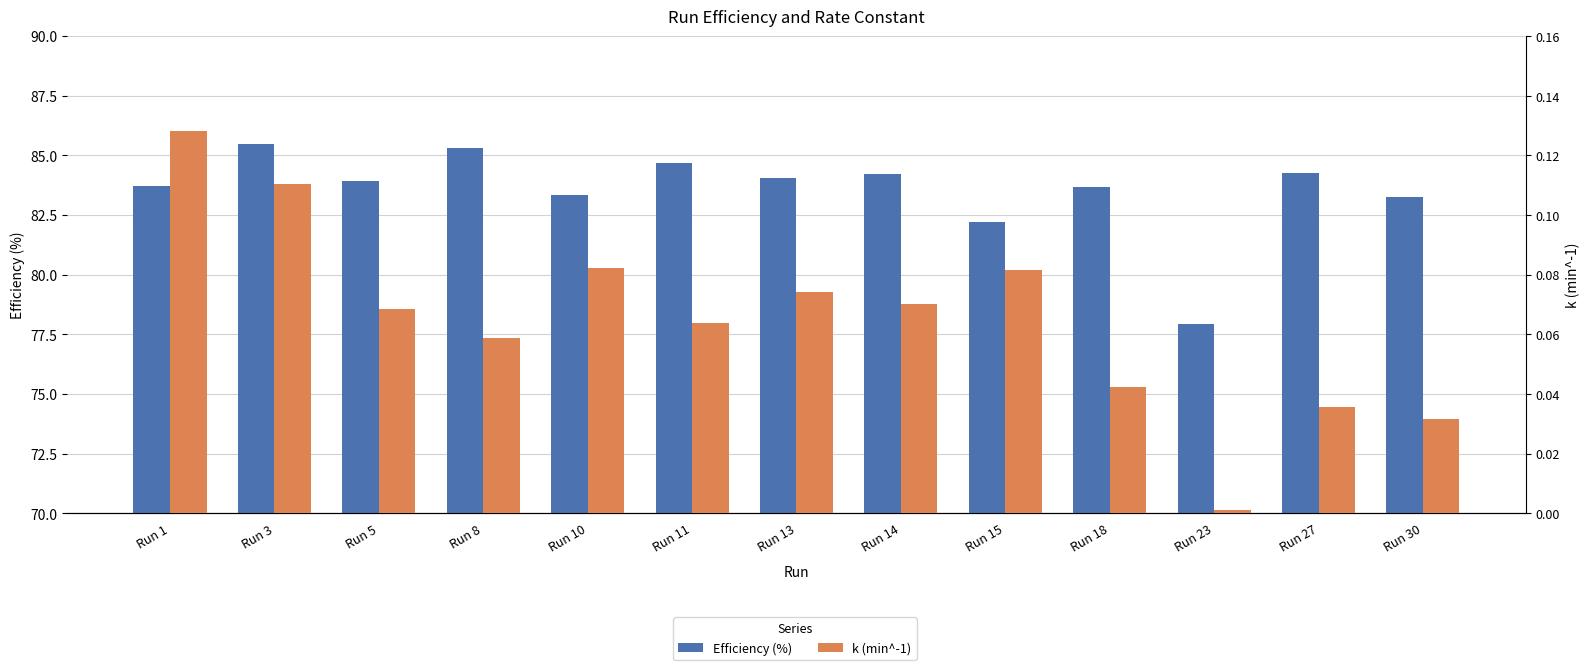

Rank the categories by Efficiency (%) value from highest to lowest.

Run 3, Run 8, Run 11, Run 27, Run 14, Run 13, Run 5, Run 1, Run 18, Run 10, Run 30, Run 15, Run 23